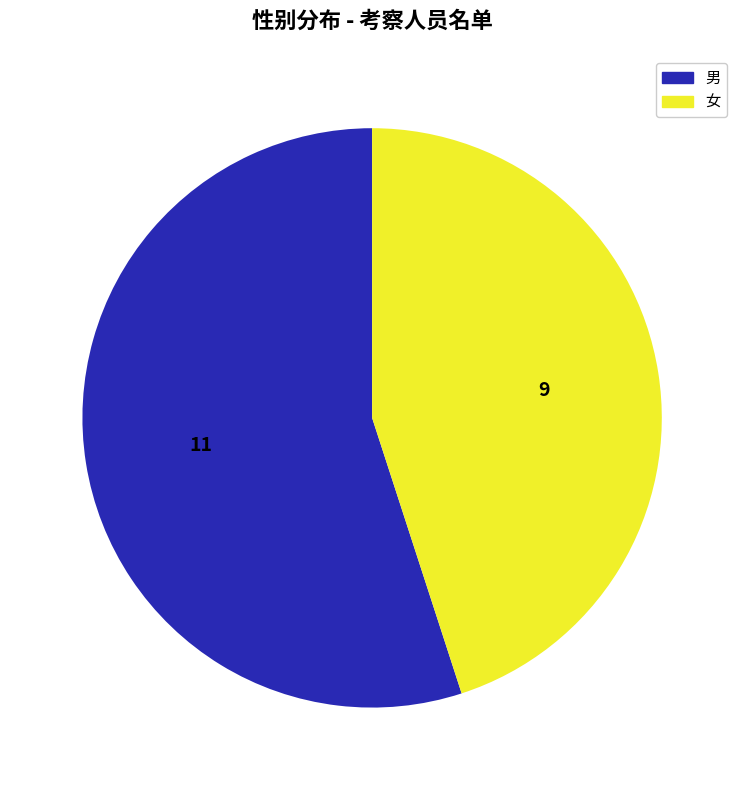

Approximately how many times larger is the value at 男 compared to 女?

1.2